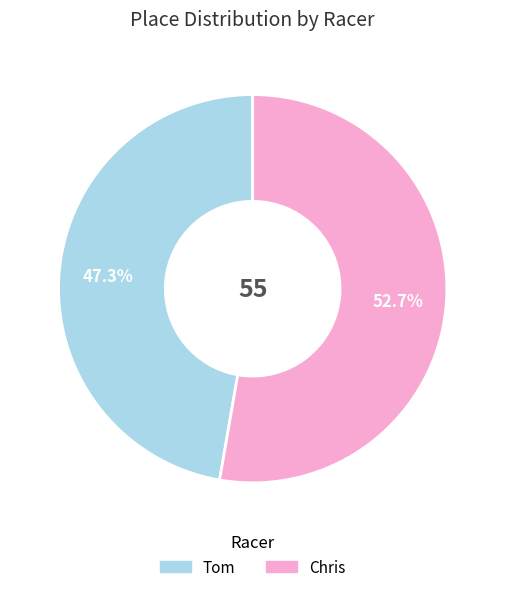

Approximately how many times larger is the value at Chris compared to Tom?

1.1